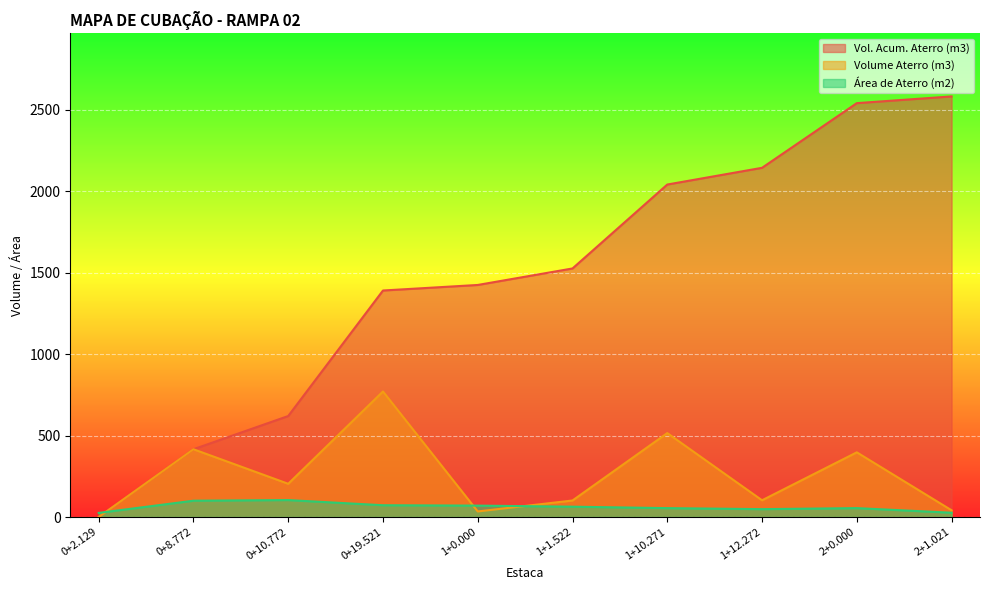

Reading right to left, list all the values displayed in this chart.

Vol. Acum. Aterro (m3): 2+1.021=2583.0	2+0.000=2541.8	1+12.272=2144.6	1+10.271=2041.9	1+1.522=1526.5	1+0.000=1425.0	0+19.521=1391.0	0+10.772=620.1	0+8.772=416.1	0+2.129=0.0
Volume Aterro (m3): 2+1.021=41.3	2+0.000=397.2	1+12.272=102.7	1+10.271=515.4	1+1.522=101.4	1+0.000=34.0	0+19.521=770.9	0+10.772=204.0	0+8.772=416.1	0+2.129=0.0
Área de Aterro (m2): 2+1.021=26.3	2+0.000=54.5	1+12.272=48.3	1+10.271=54.5	1+1.522=63.4	1+0.000=69.9	0+19.521=72.3	0+10.772=103.9	0+8.772=100.1	0+2.129=25.2